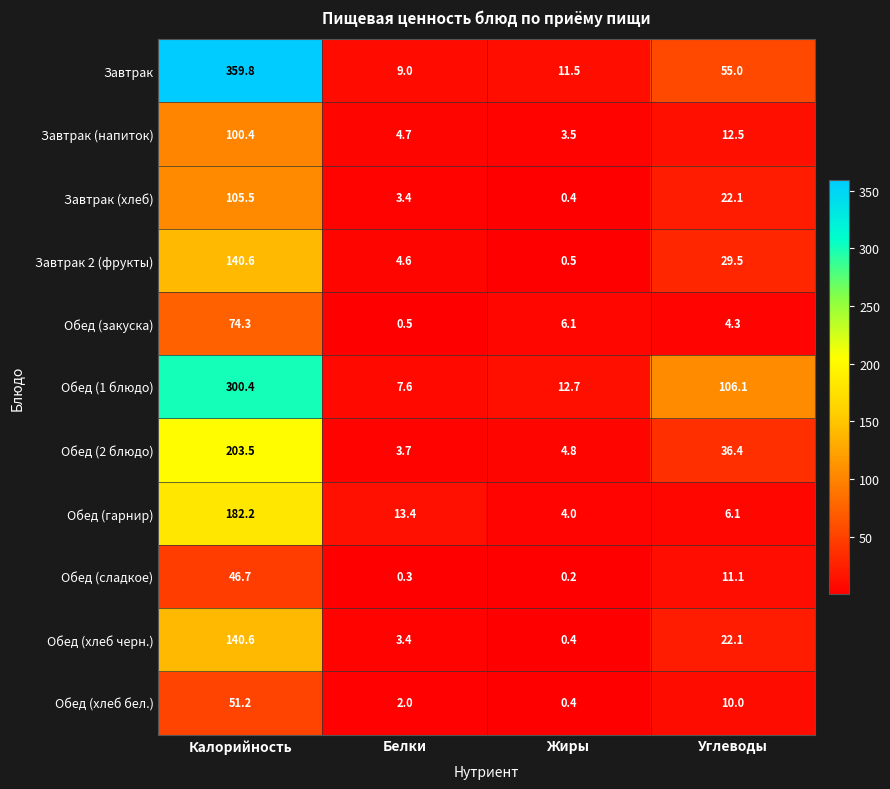

Which series has the largest total across all categories?

Завтрак